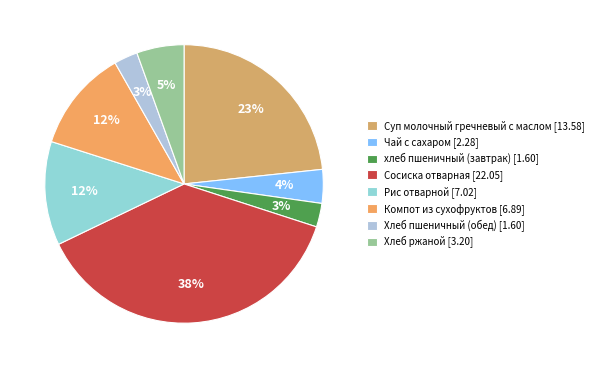

What is the largest slice in the pie chart?

Сосиска отварная